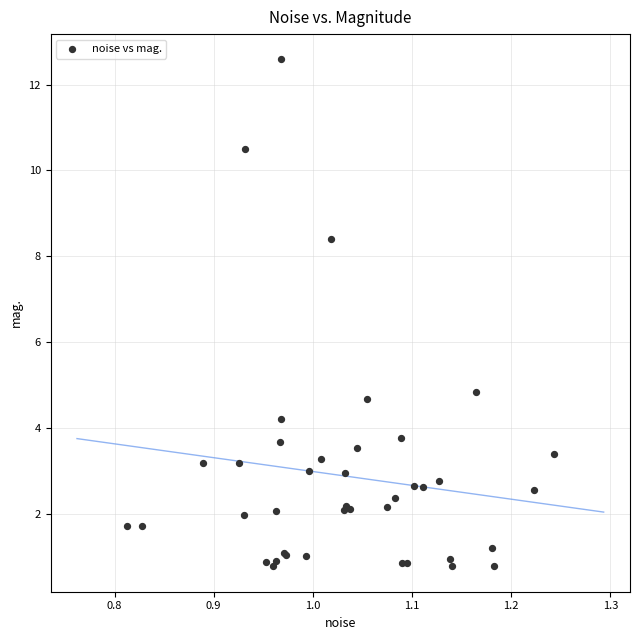

What Y value in the scatter plot is closest to 6?

4.8